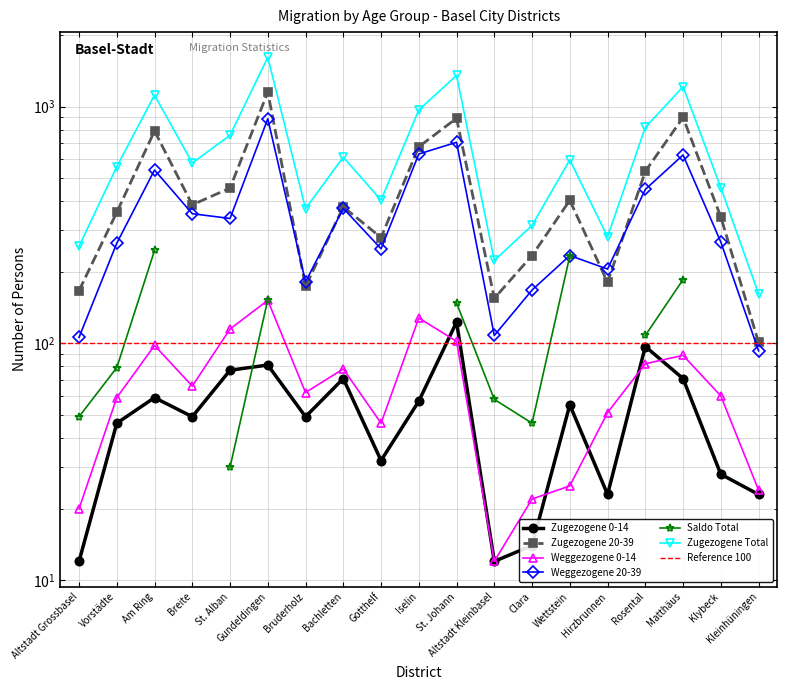

What is the difference between the maximum and minimum values in the Zugezogene 20-39 series?

1052